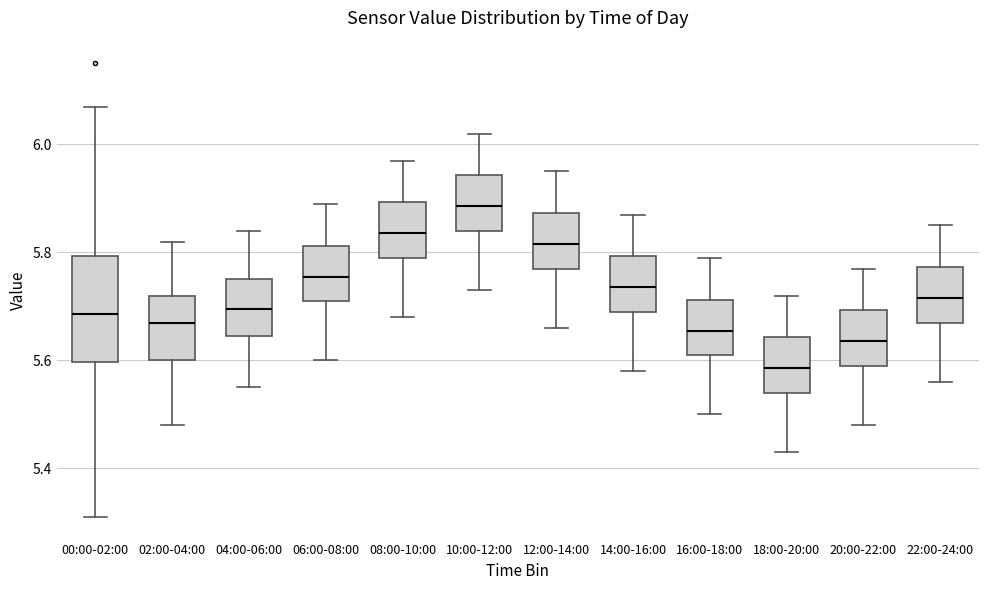

Where does the lower whisker of the box for 20:00-22:00 end on the y-axis? The values are not printed on the chart, so give them approximately, as read against the axis.

5.48